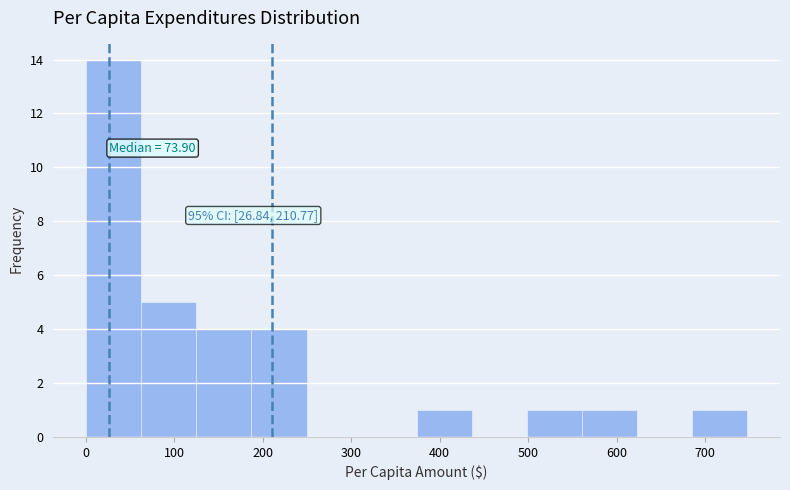

Over which range of the x-axis is the bar tallest?

0 to 60